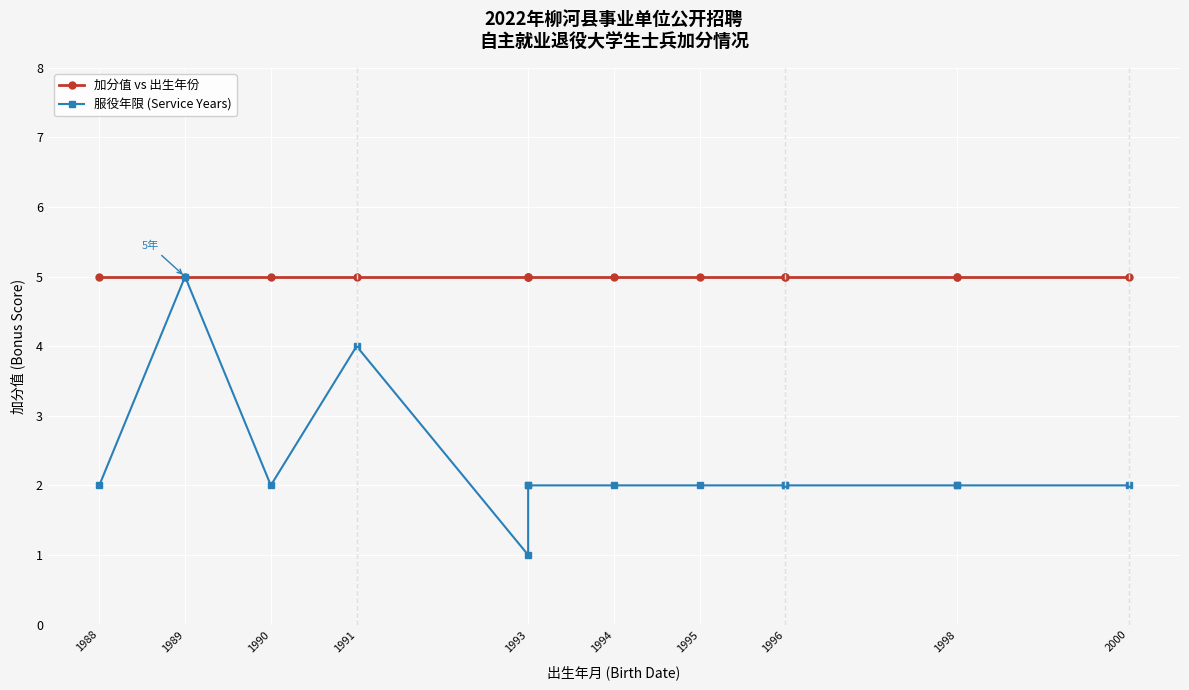

True or false: 加分值 vs 出生年份 has a value of 5 at 1990.

True